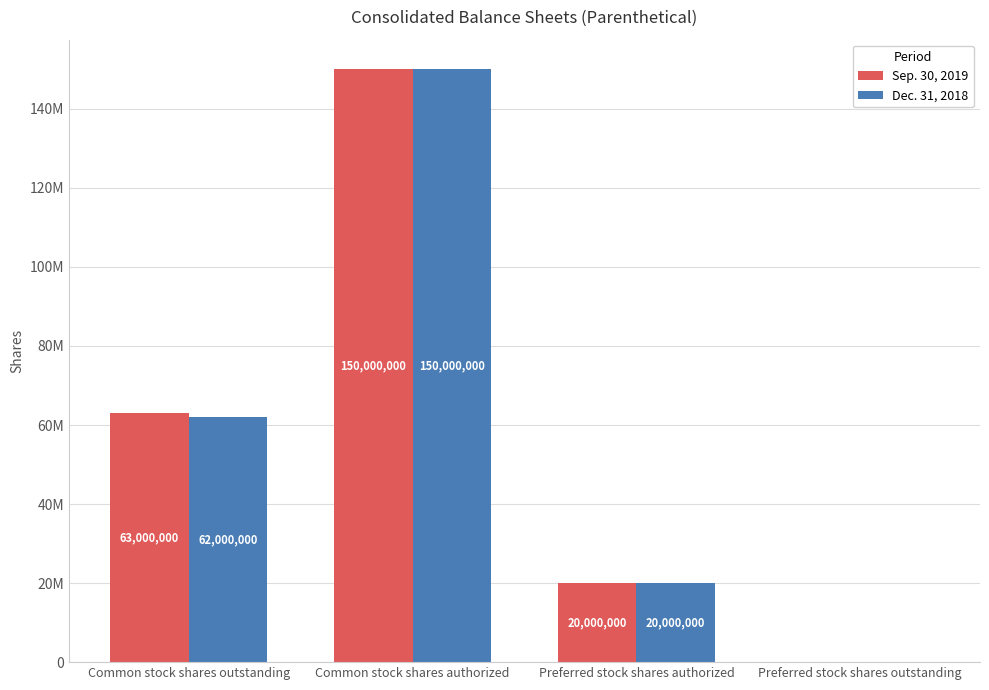

Are the bars horizontal?

No